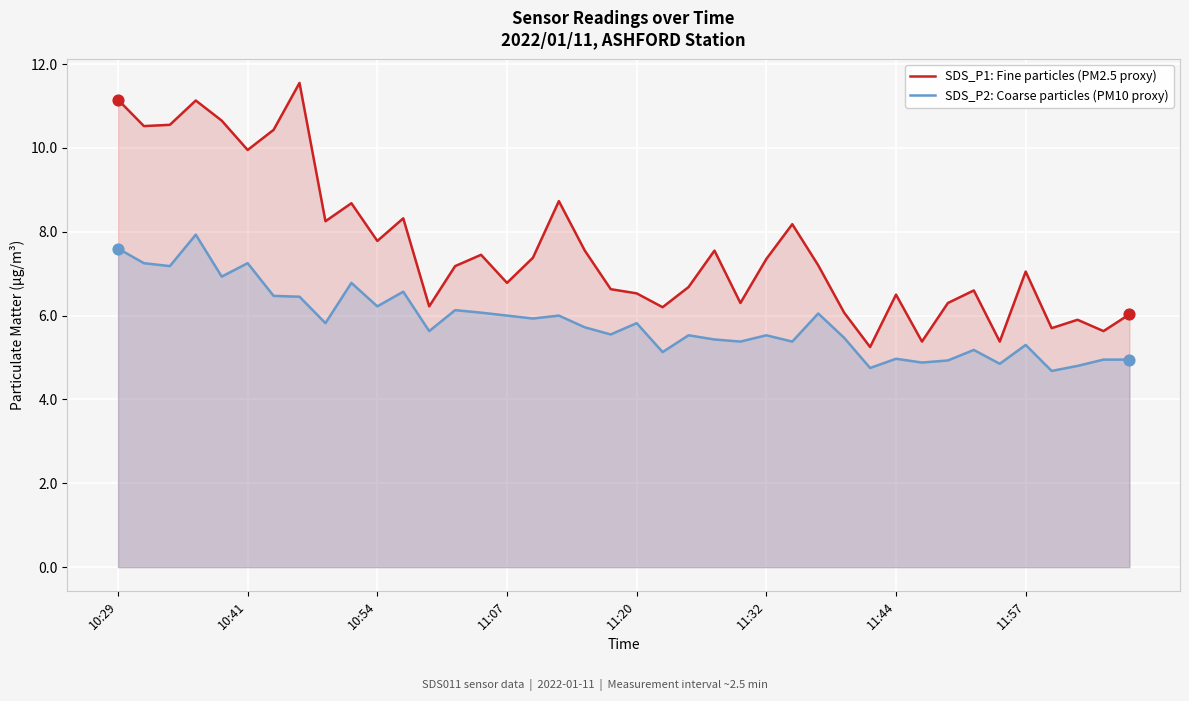

Is the value of SDS_P1 at 11:07 greater than the value of SDS_P2 at 11:07?

Yes